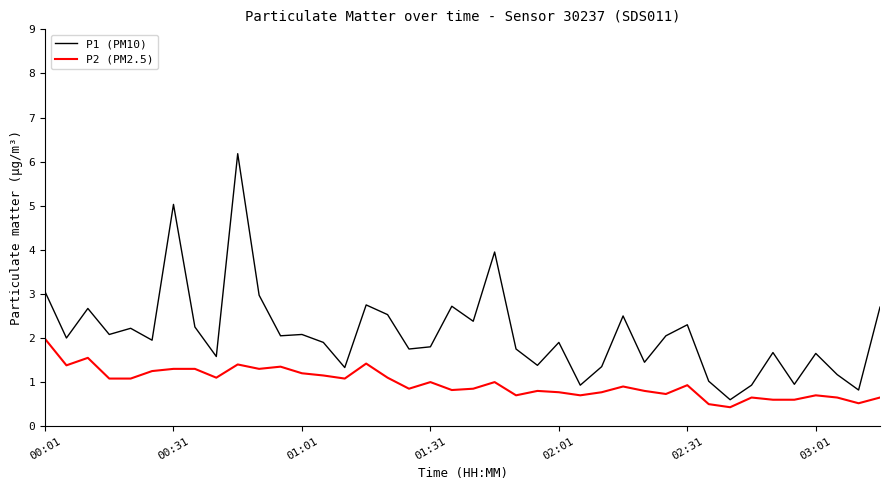

Which series has the widest spread of values?

P1 (PM10)